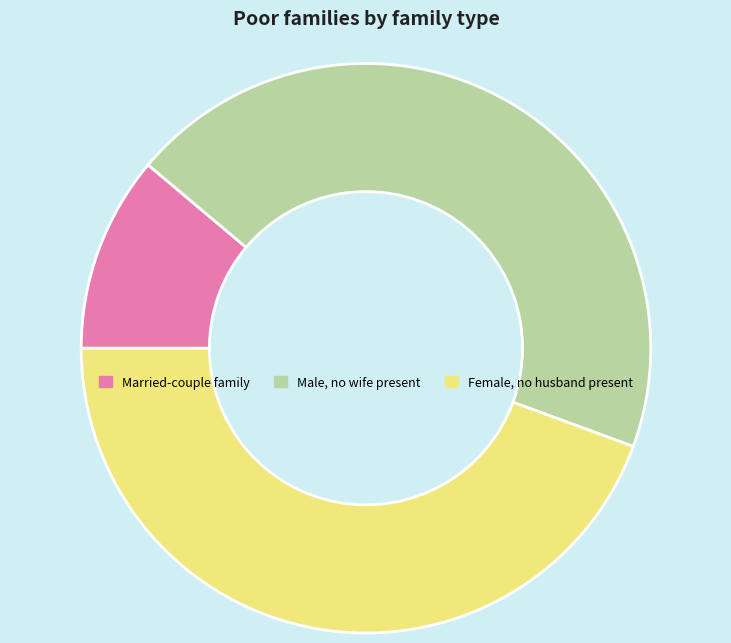

True or false: Female, no husband present accounts for 52% of the total.

False